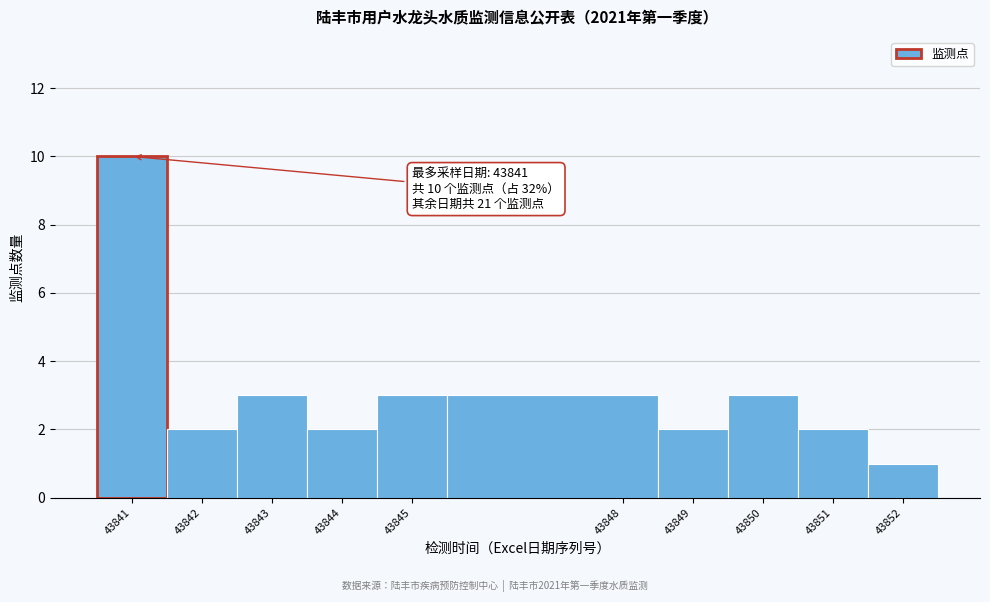

Over which range of the x-axis is the bar tallest?

43840.5 to 43841.5